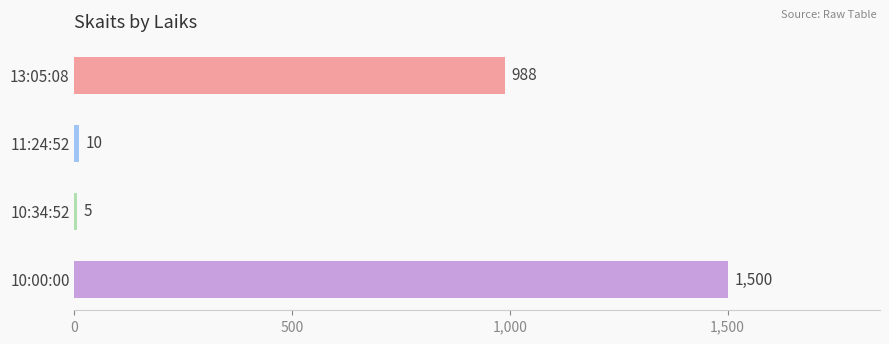

Where is the data nearest to the value 752?

13:05:08